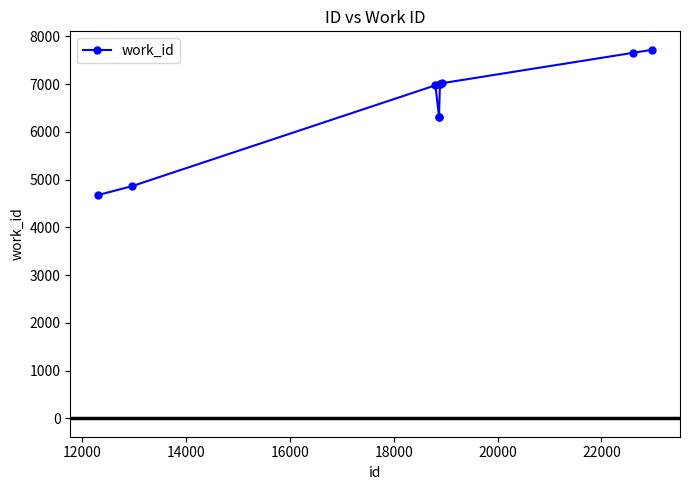

What is the minimum value shown in the chart?

4677